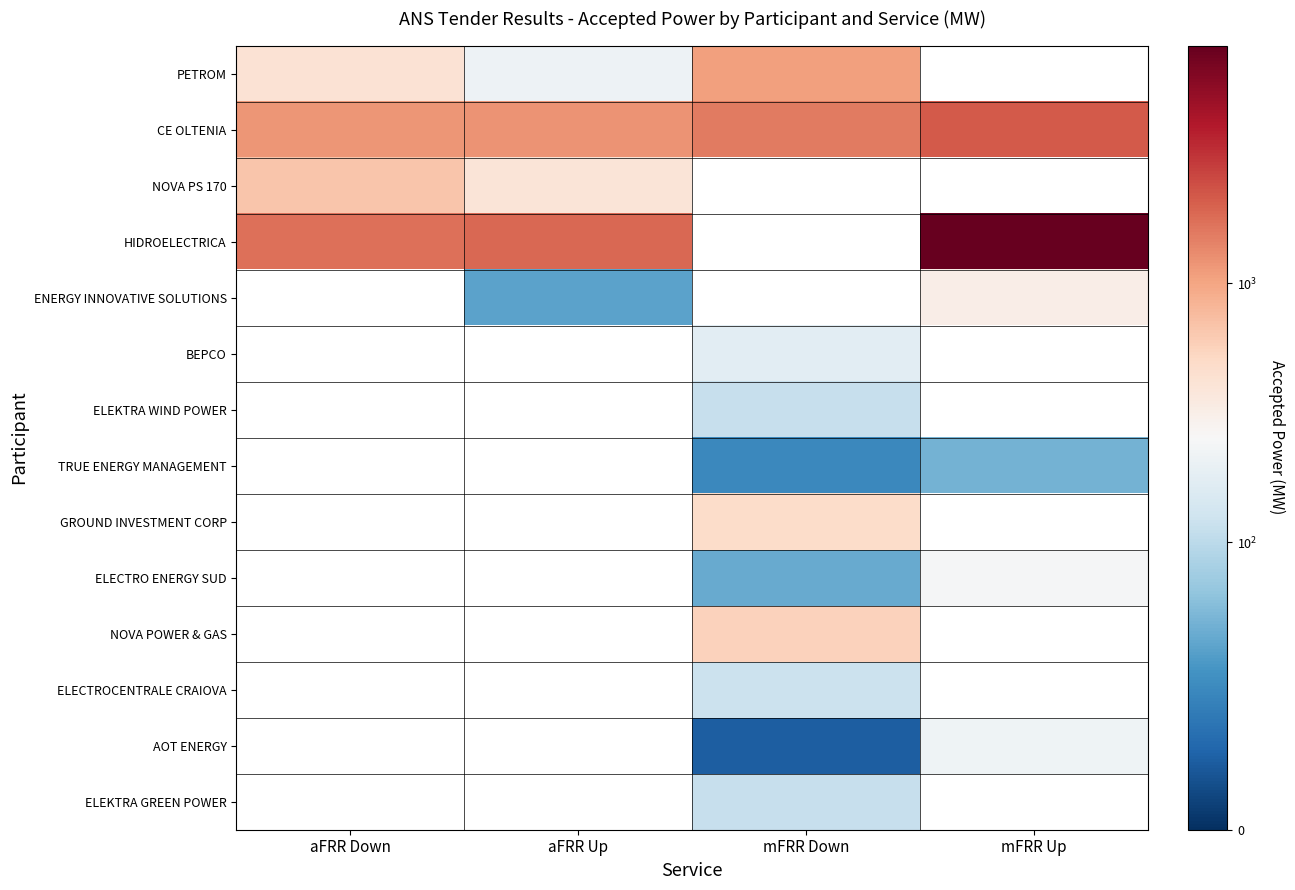

At how many categories does at least one series exceed 2445?

1